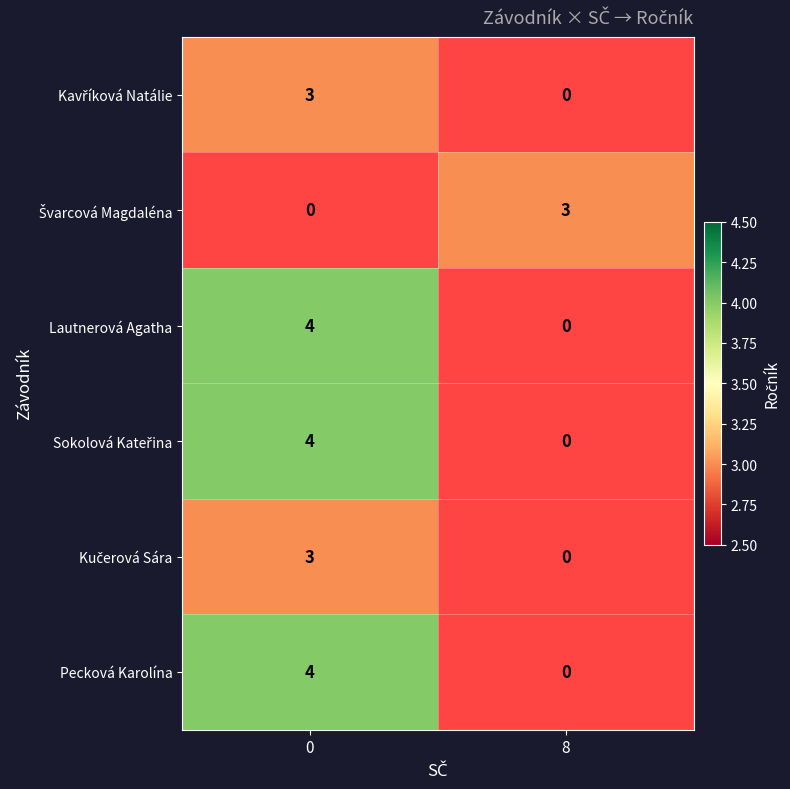

The value of Pecková Karolína at 0 is 6. True or false?

False